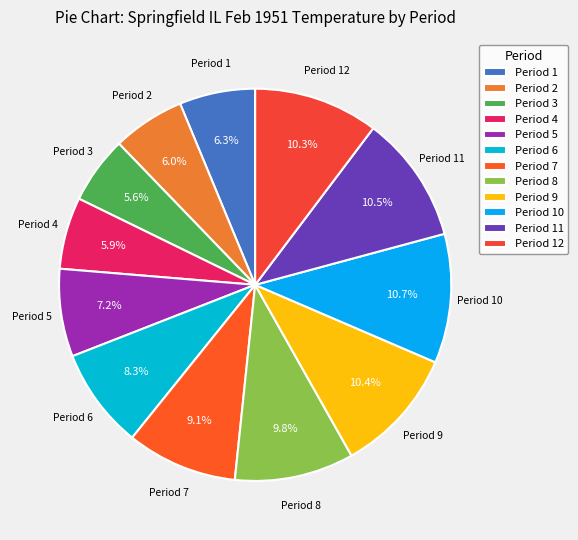

Approximately how many times larger is the value at Period 10 compared to Period 12?

1.0